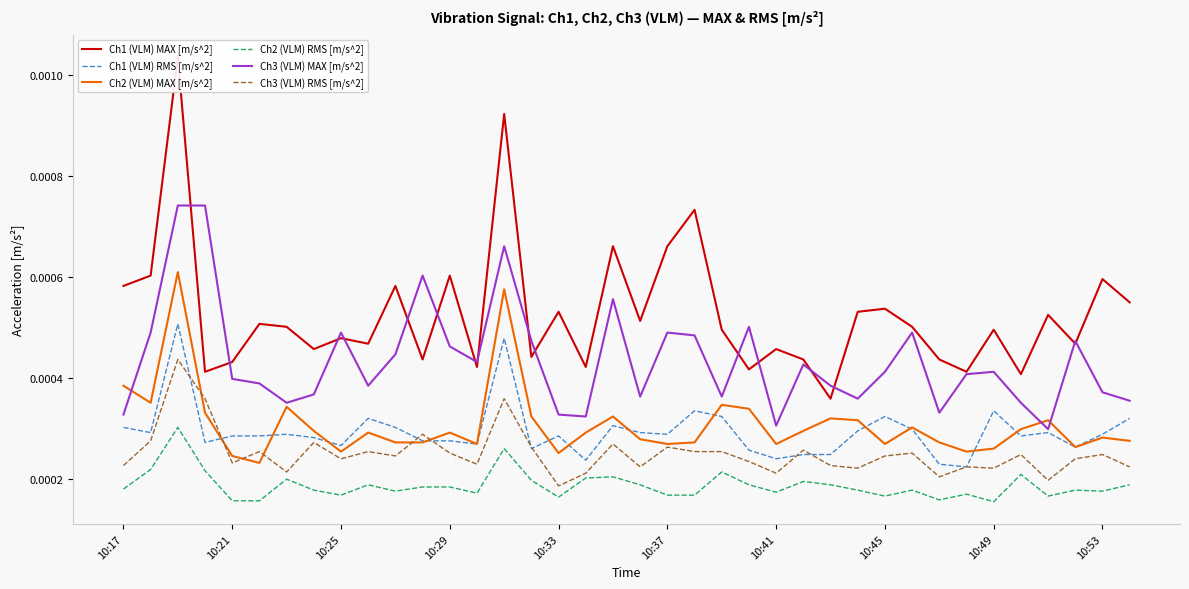

True or false: Ch3 (VLM) MAX [m/s^2] and Ch3 (VLM) RMS [m/s^2] cross at least once.

False